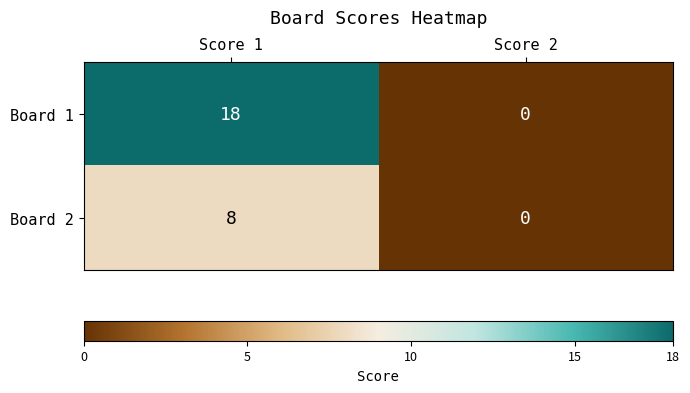

What is the difference between the maximum and minimum values in the Board 2 series?

8